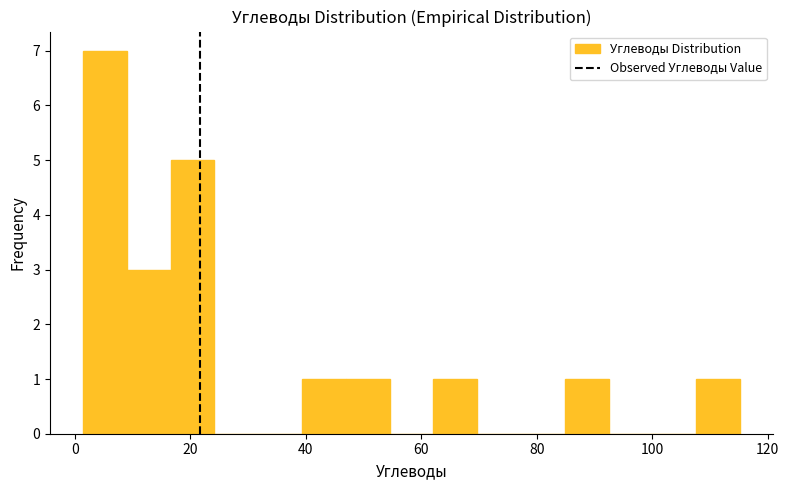

Read against the x-axis, roughly where is the centre of the tallest bar?

6